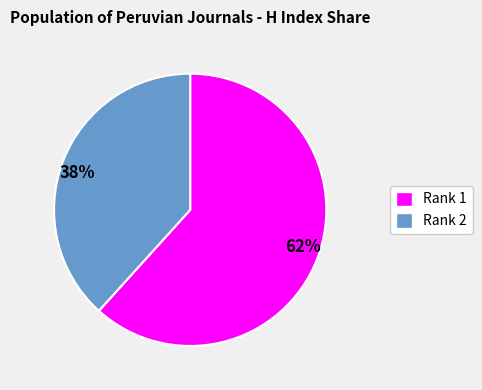

To the nearest percent, what is the average slice percentage?

50%